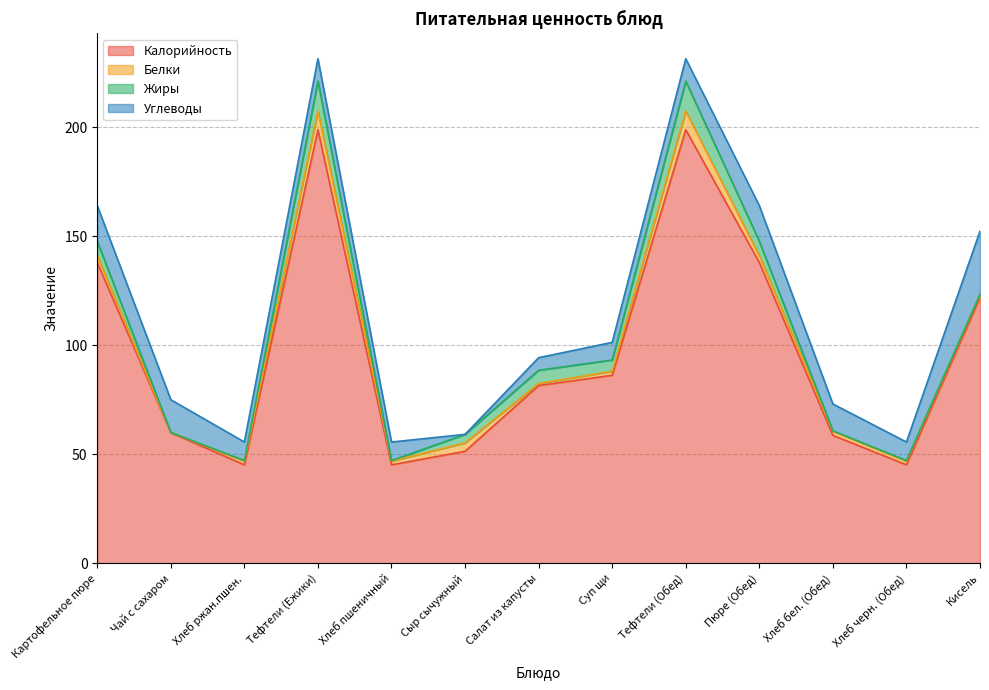

Which series has the largest total across all categories?

Калорийность